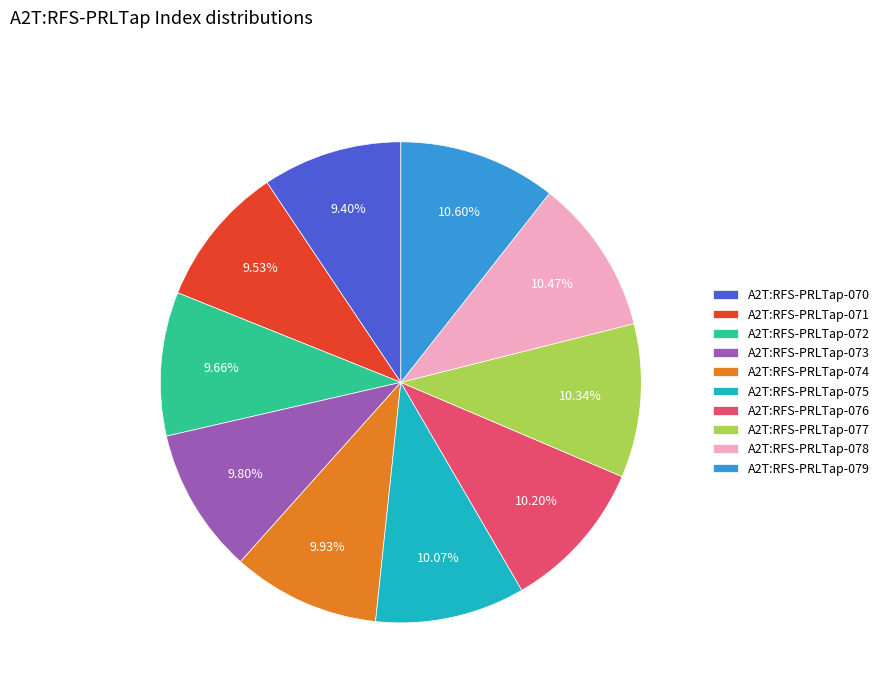

Count the number of slices in the pie.

10